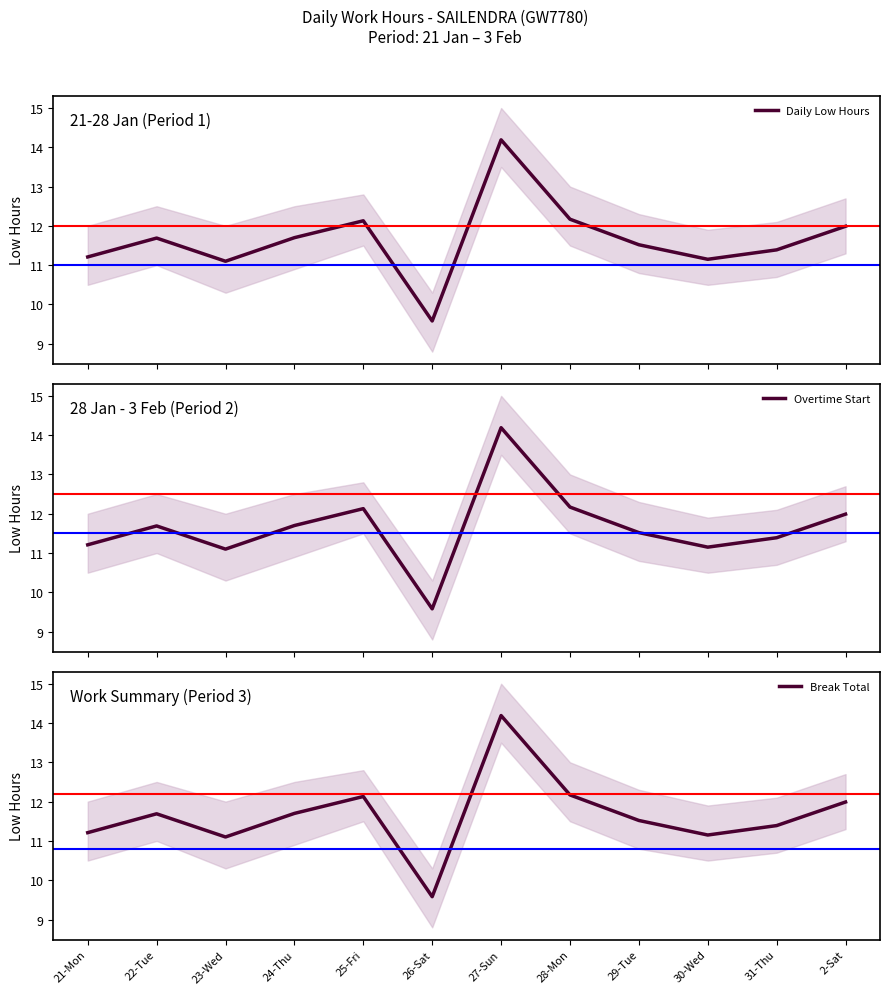

True or false: Daily Low Hours and Break Total cross at least once.

False